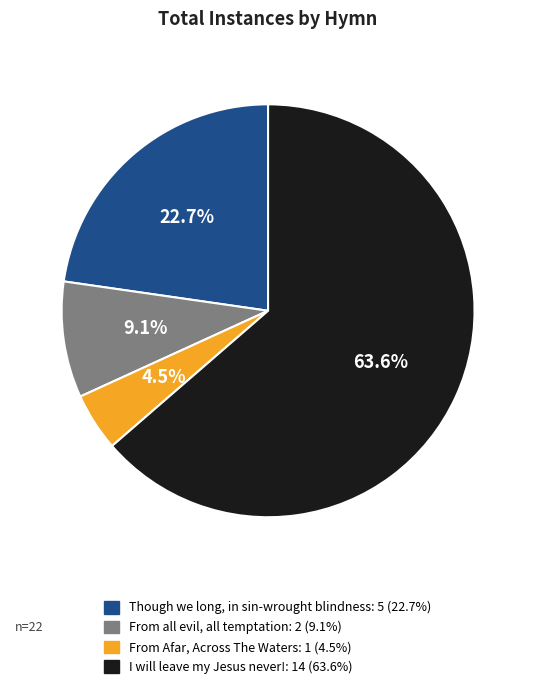

To the nearest percent, what is the difference between the I will leave my Jesus never! and Though we long, in sin-wrought blindness slice percentages?

41%